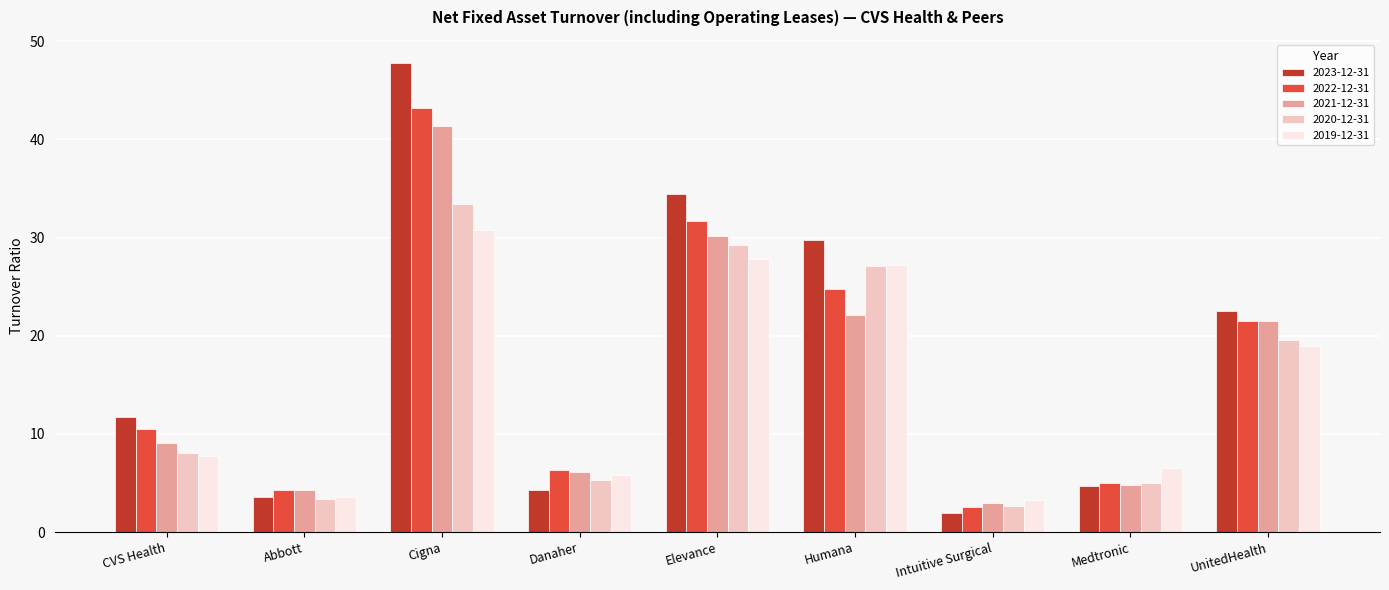

Which series has the largest range (max minus min)?

2023-12-31